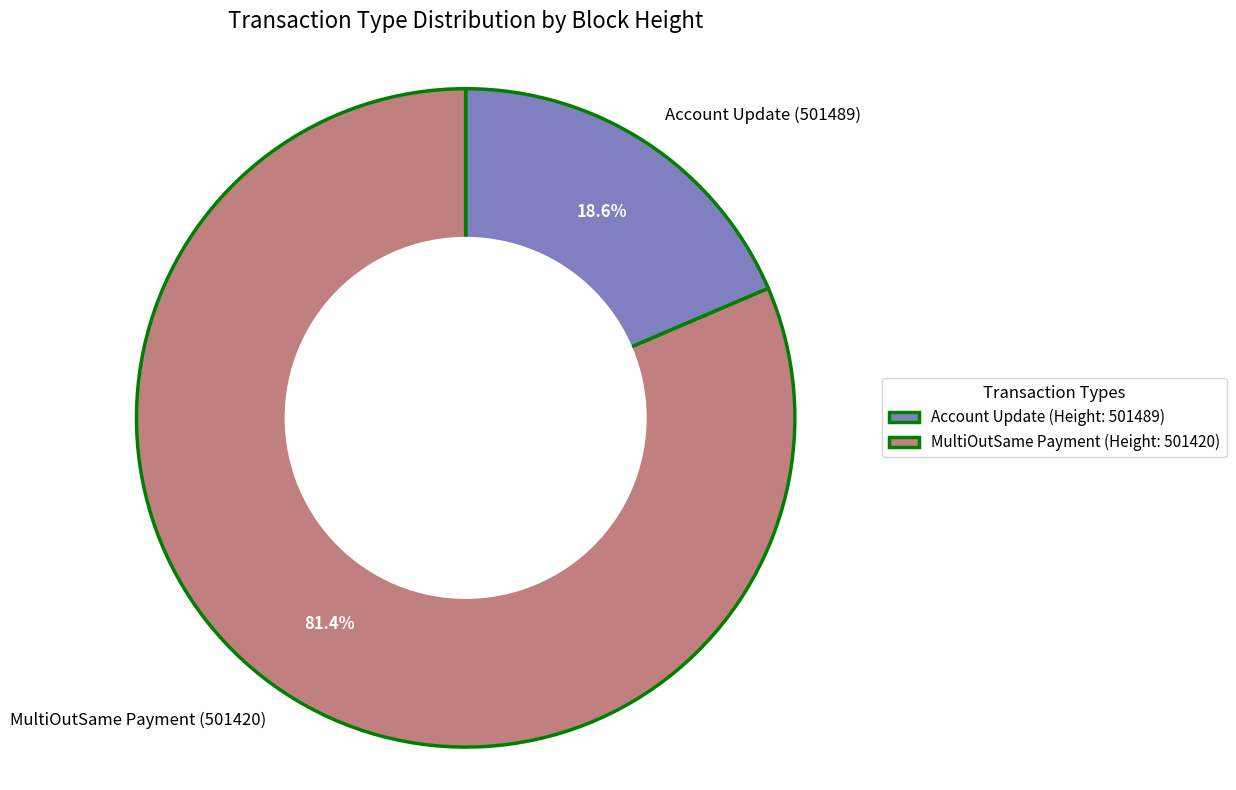

To the nearest percent, what portion does Account Update (501489) represent?

19%